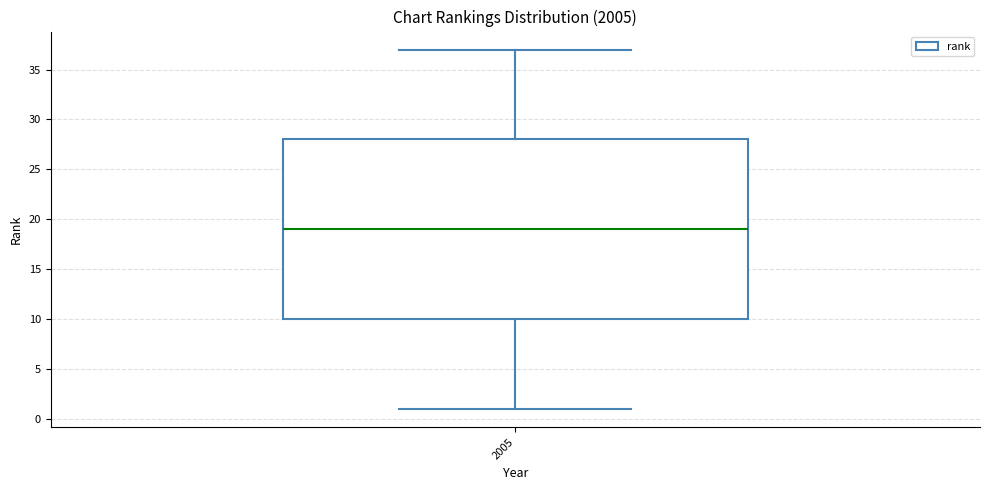

Transcribe this box plot: give where the median line is, the range the box spans, and where the two whiskers end, as read against the y-axis. The values are not printed on the chart, so give them approximately, as read against the axis.

median 19, box 10 to 28, whiskers 1 to 37